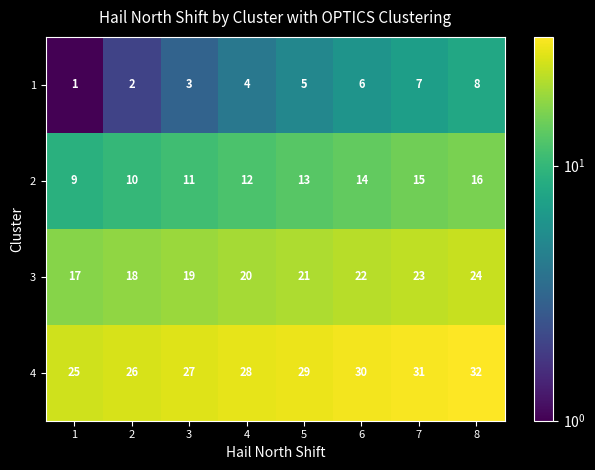

What is the maximum value shown in the chart?

32